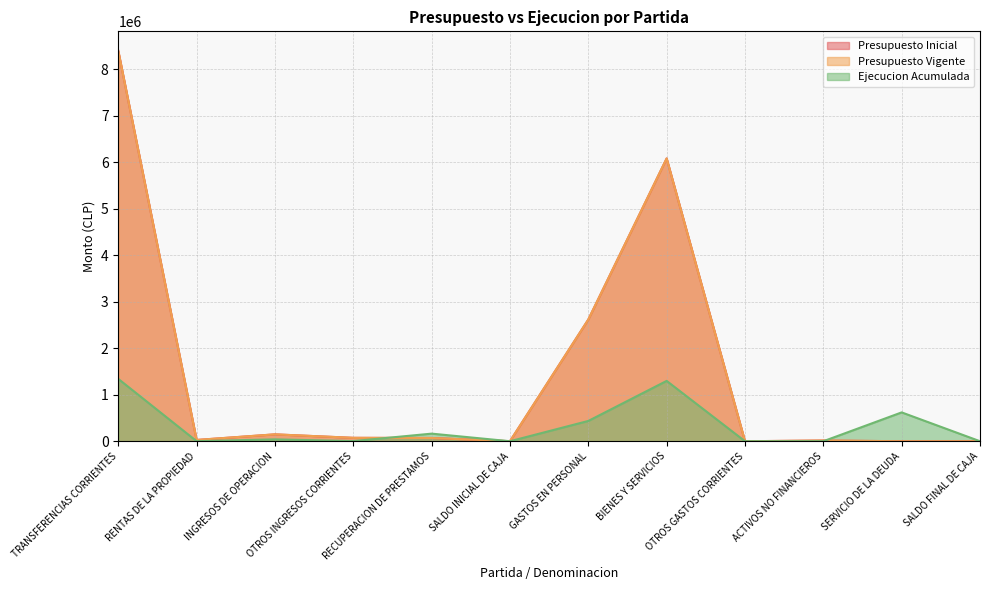

Count the number of categories in the chart.

12